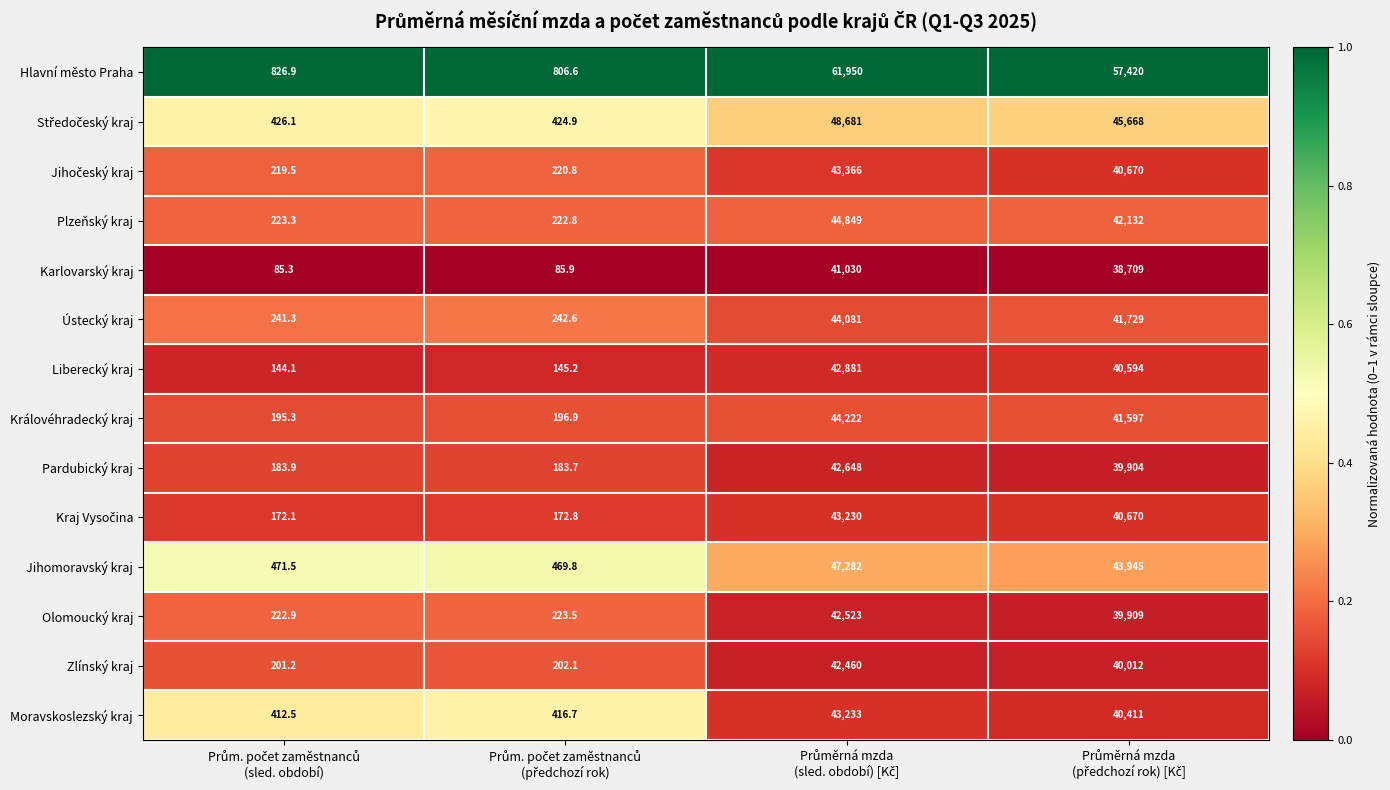

What is the greatest value displayed?

61950.0